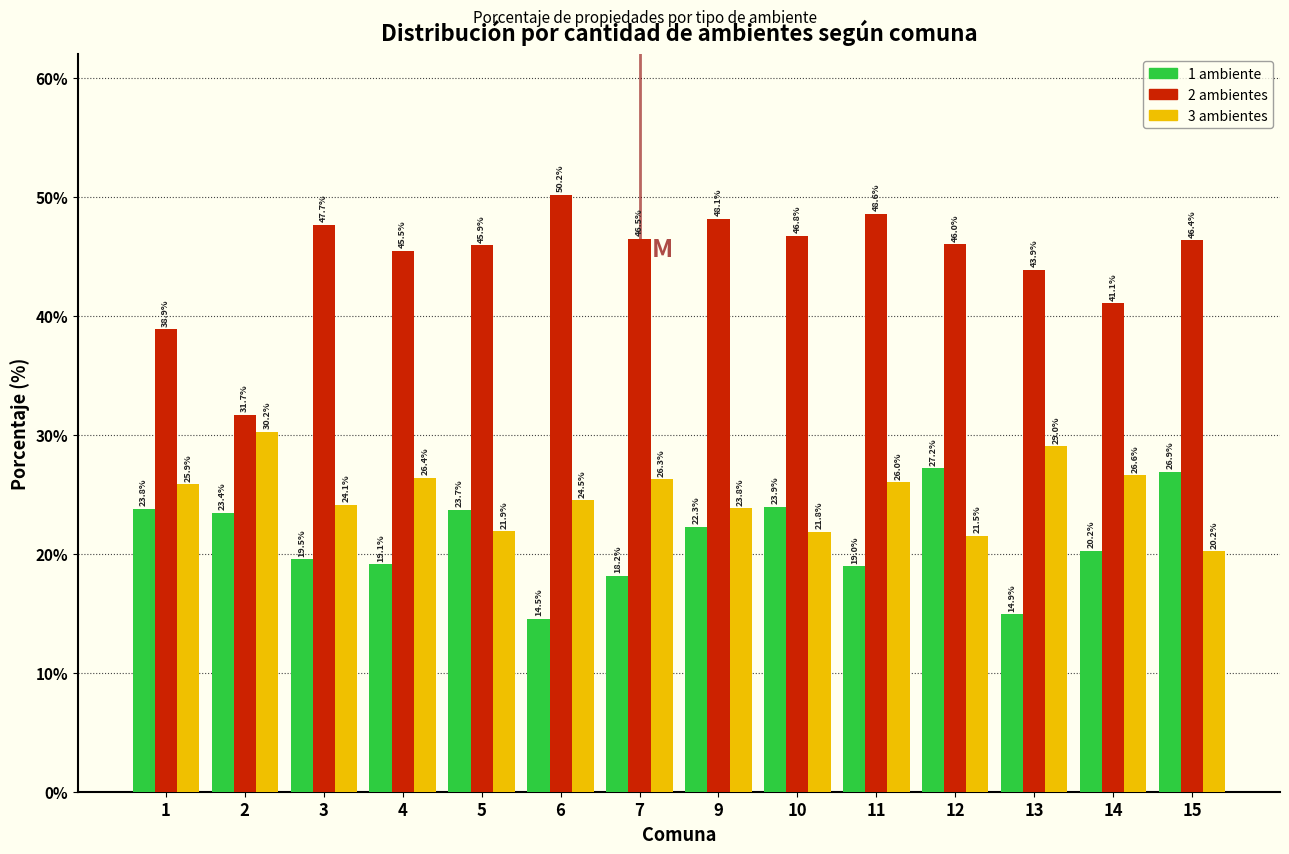

Reading left to right, extract all data points from this chart.

1 ambiente: 23.8	23.4	19.5	19.1	23.7	14.5	18.2	22.3	23.9	19.0	27.2	14.9	20.2	26.9
2 ambientes: 38.9	31.7	47.7	45.5	45.9	50.2	46.5	48.1	46.8	48.6	46.0	43.9	41.1	46.4
3 ambientes: 25.9	30.2	24.1	26.4	21.9	24.5	26.3	23.8	21.8	26.0	21.5	29.0	26.6	20.2